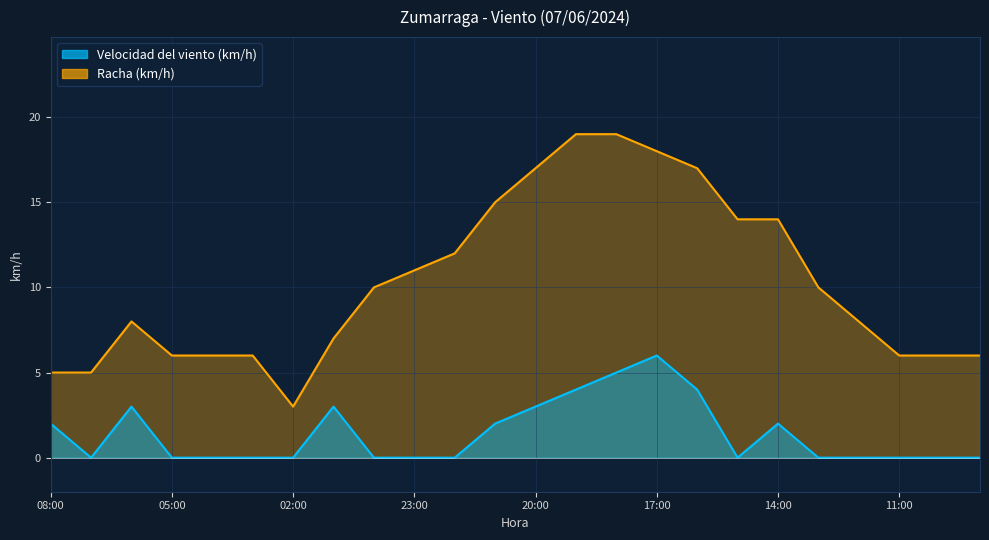

Reading left to right, what are all the values shown in this chart?

Velocidad del viento (km/h): 2	0	3	0	0	0	0	3	0	0	0	2	3	4	5	6	4	0	2	0	0	0	0	0
Racha (km/h): 5	5	8	6	6	6	3	7	10	11	12	15	17	19	19	18	17	14	14	10	8	6	6	6